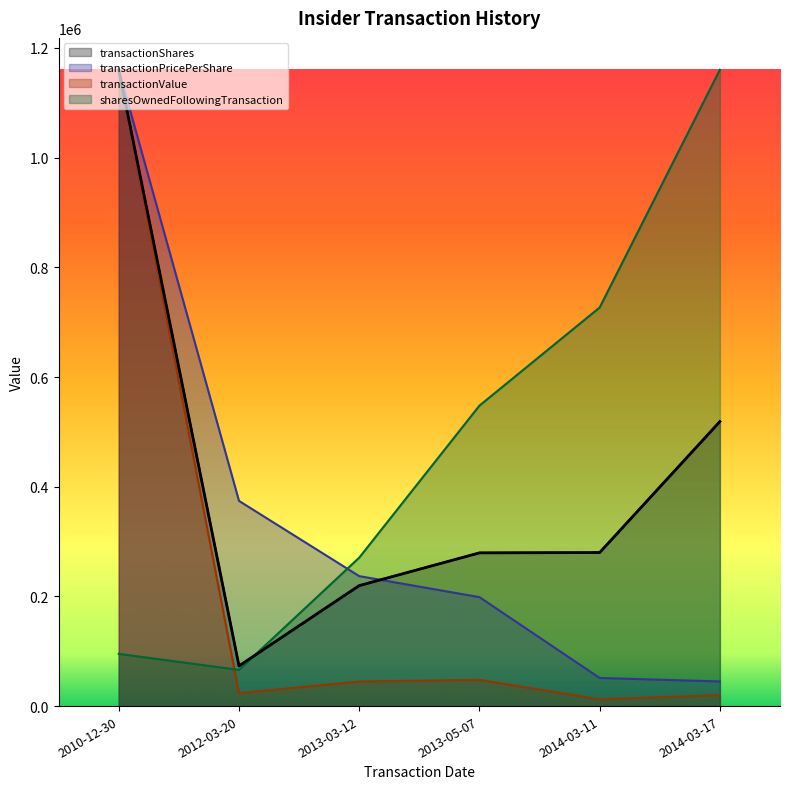

Where is transactionShares nearest to the value 616754?

2014-03-17